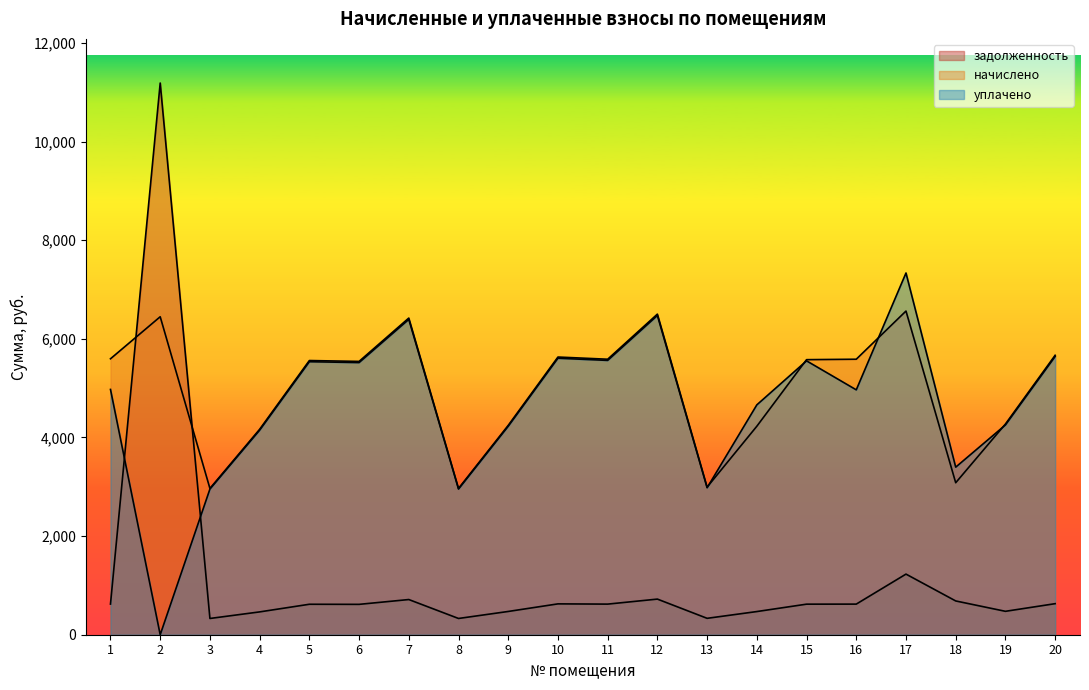

Where does the задолженность series first go above 620?

1